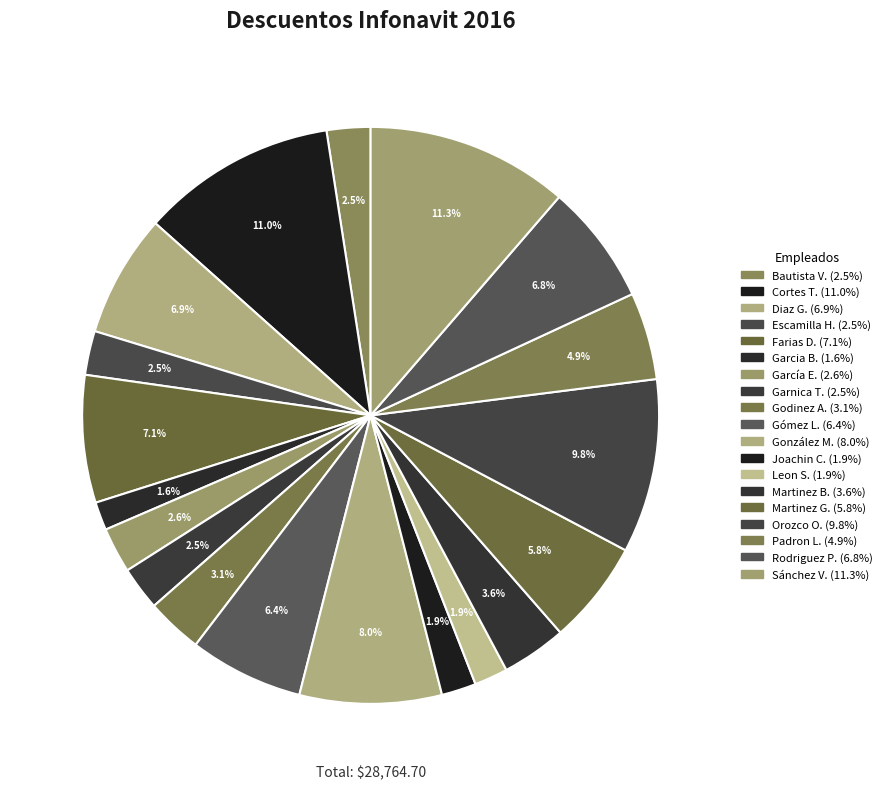

Count the number of slices in the pie.

19